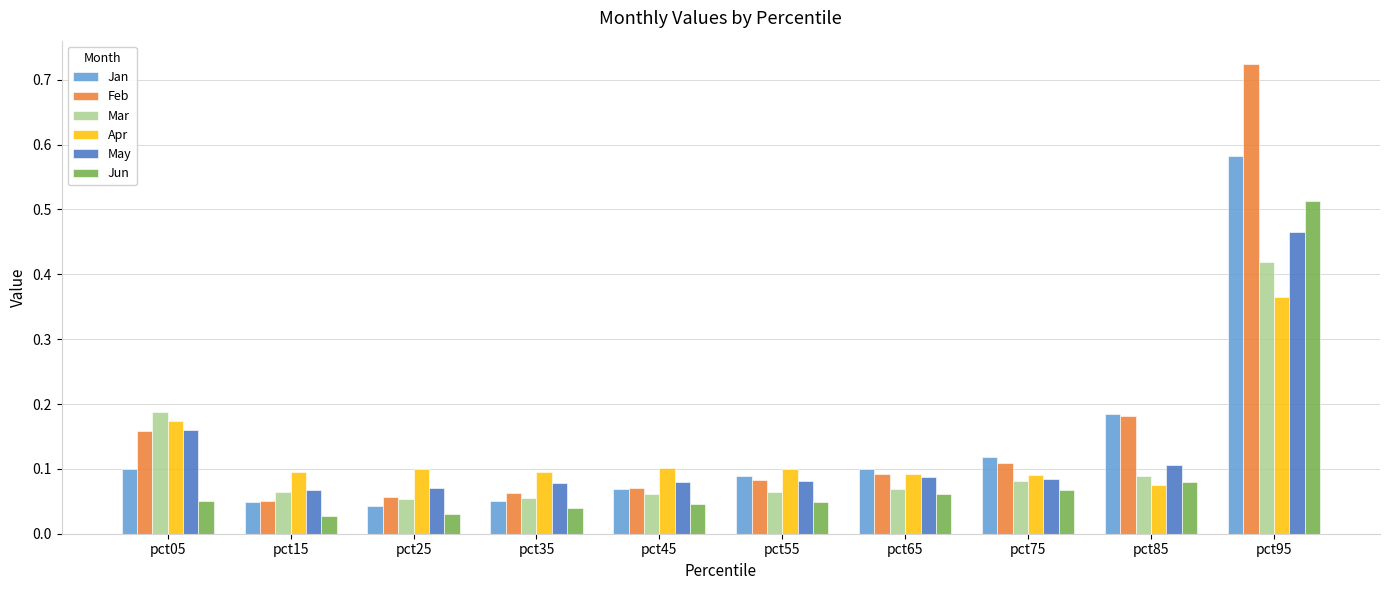

Count the May values in the range 0 to 1.

10